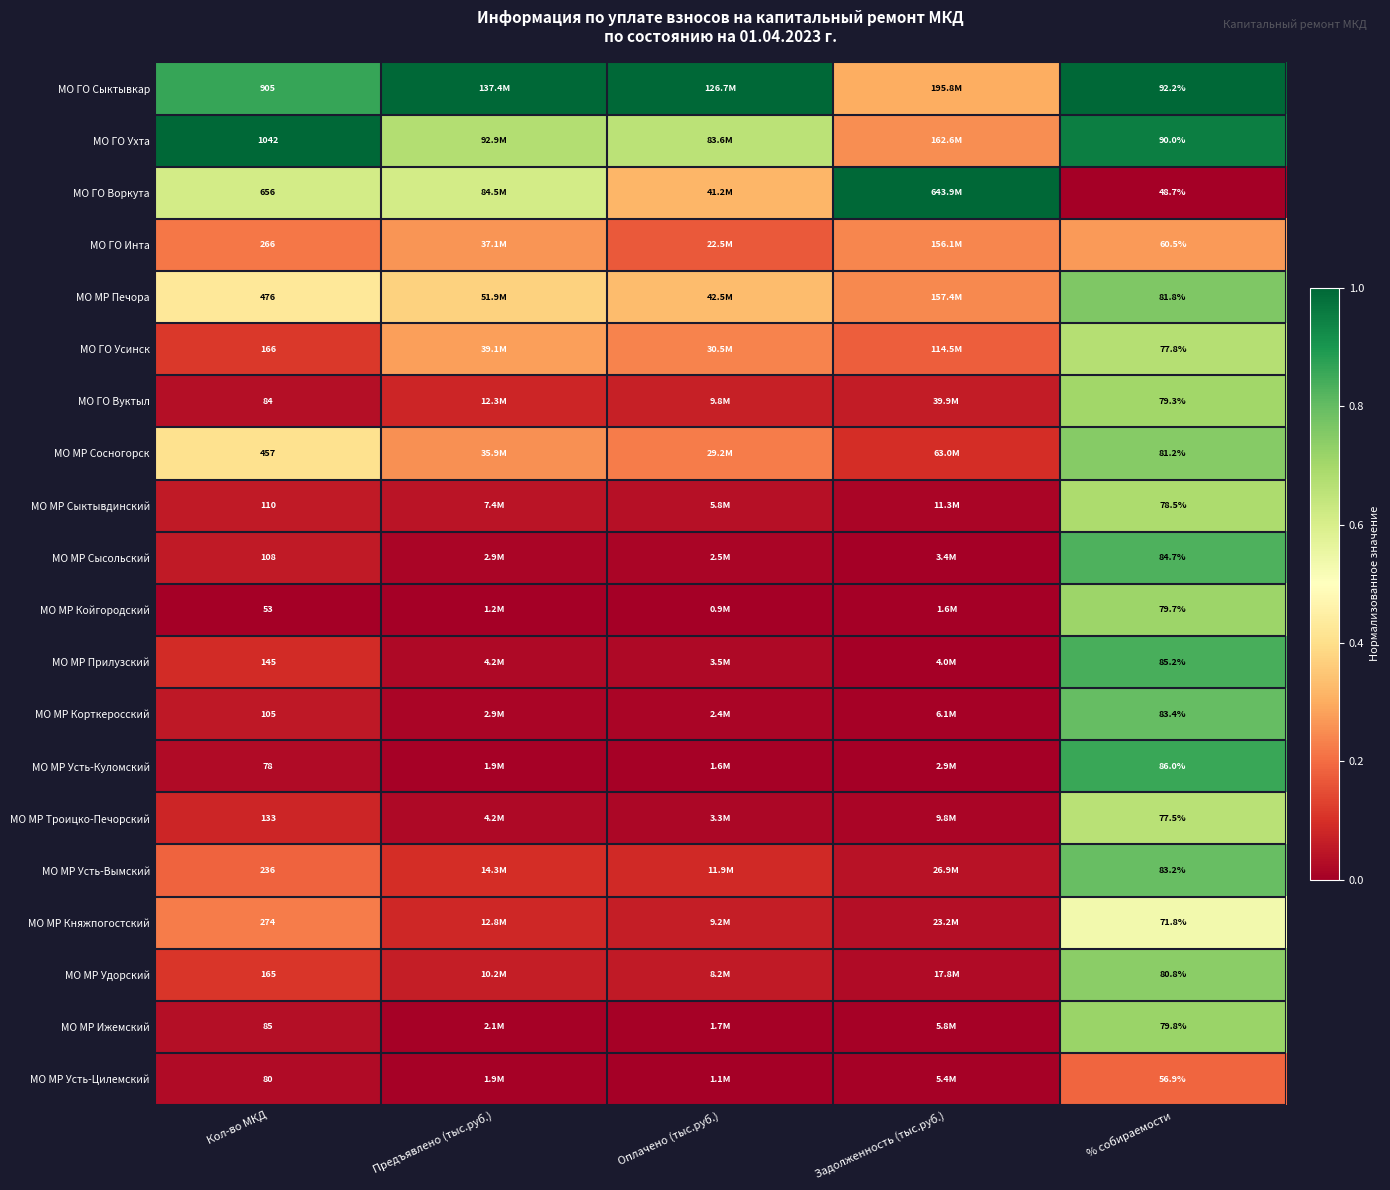

Between Кол-во МКД and % собираемости, which series saw the biggest shift?

МО ГО Ухта